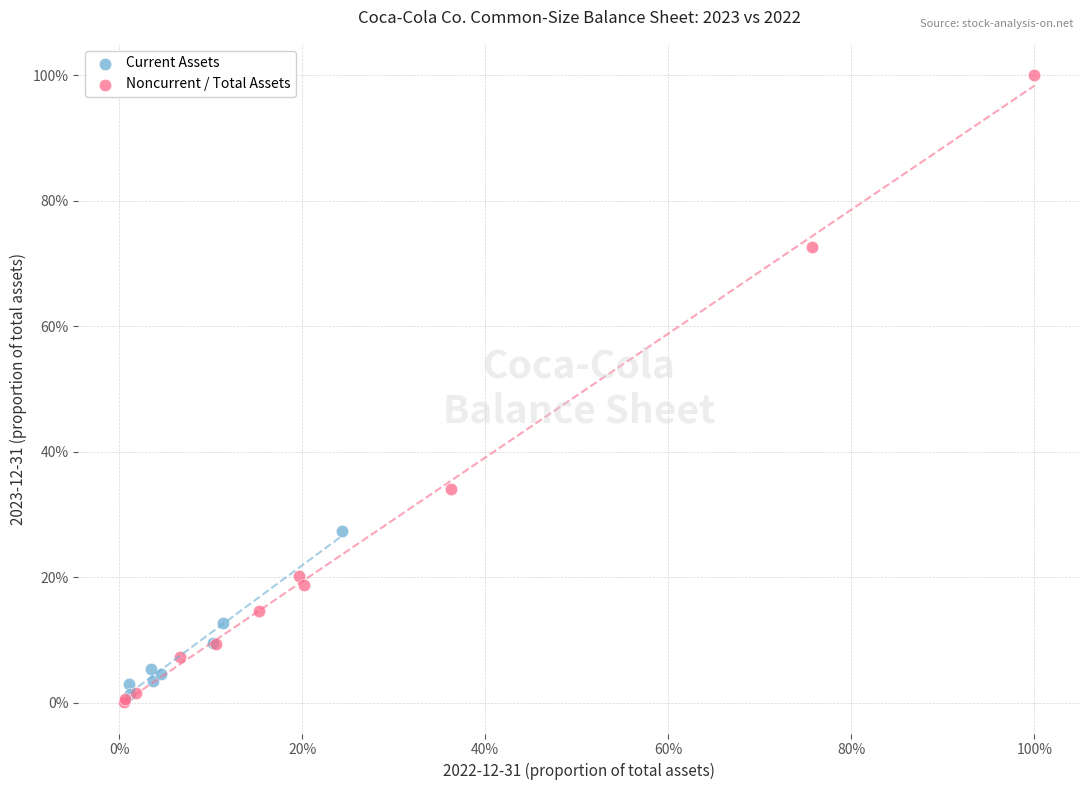

What are all the series names shown in the legend?

Current Assets, Noncurrent / Total Assets